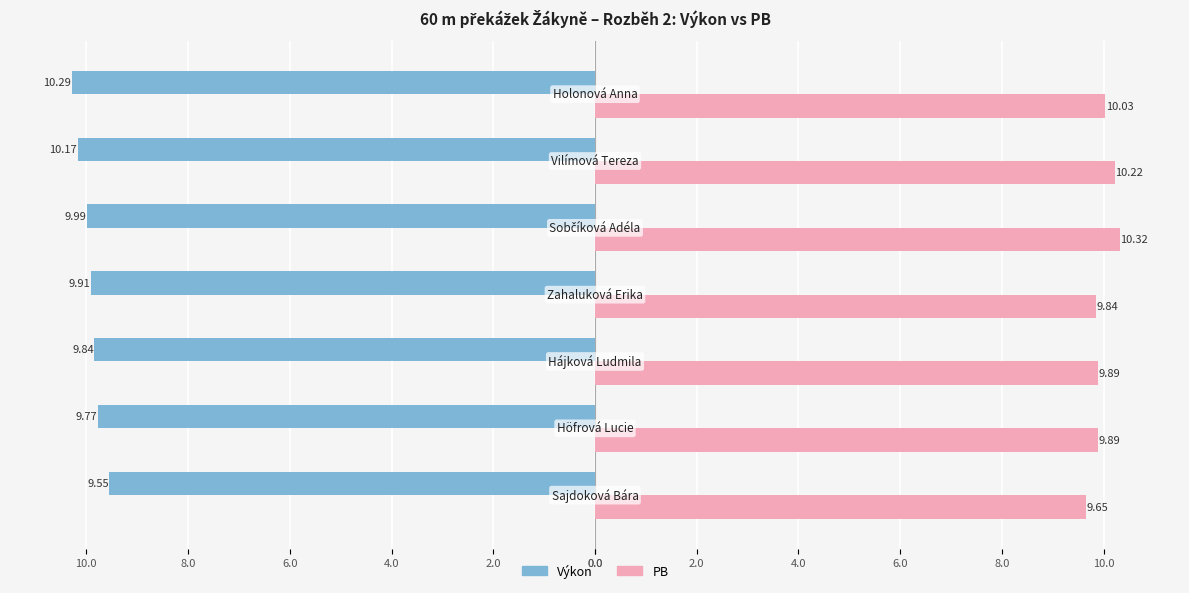

What is the value of the Výkon bar at the 1st from the left?

9.6